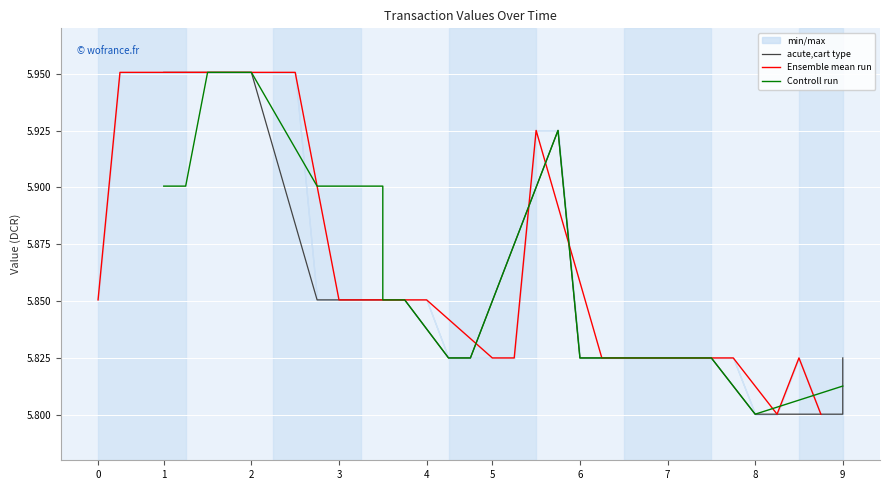

What are all the series names shown in the legend?

acute,cart type, Ensemble mean run, Controll run